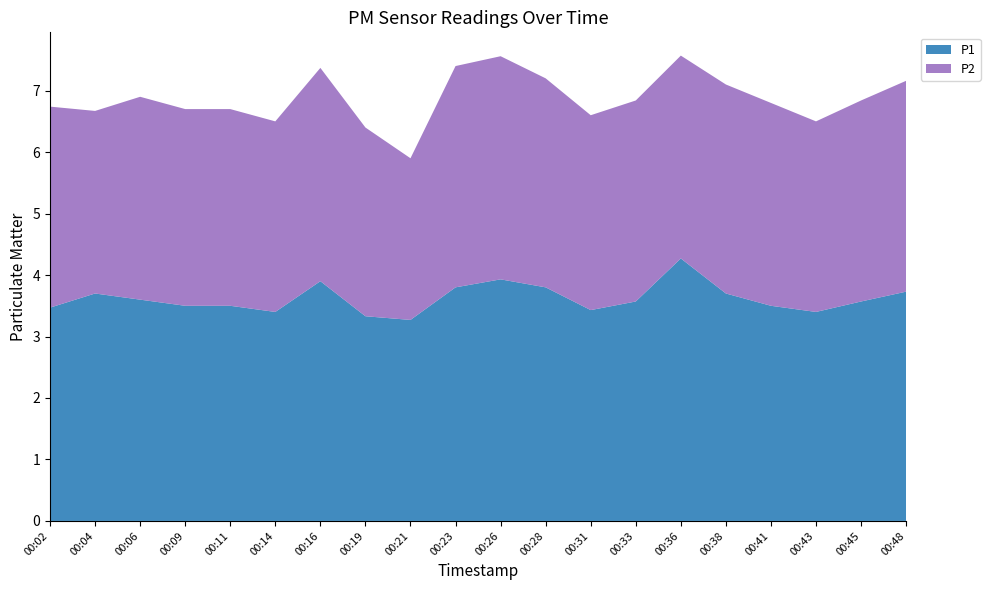

Reading left to right, extract all data points from this chart.

P1: 3.5	3.7	3.6	3.5	3.5	3.4	3.9	3.3	3.3	3.8	3.9	3.8	3.4	3.6	4.3	3.7	3.5	3.4	3.6	3.7
P2: 3.3	3.0	3.3	3.2	3.2	3.1	3.5	3.1	2.6	3.6	3.6	3.4	3.2	3.3	3.3	3.4	3.3	3.1	3.3	3.4